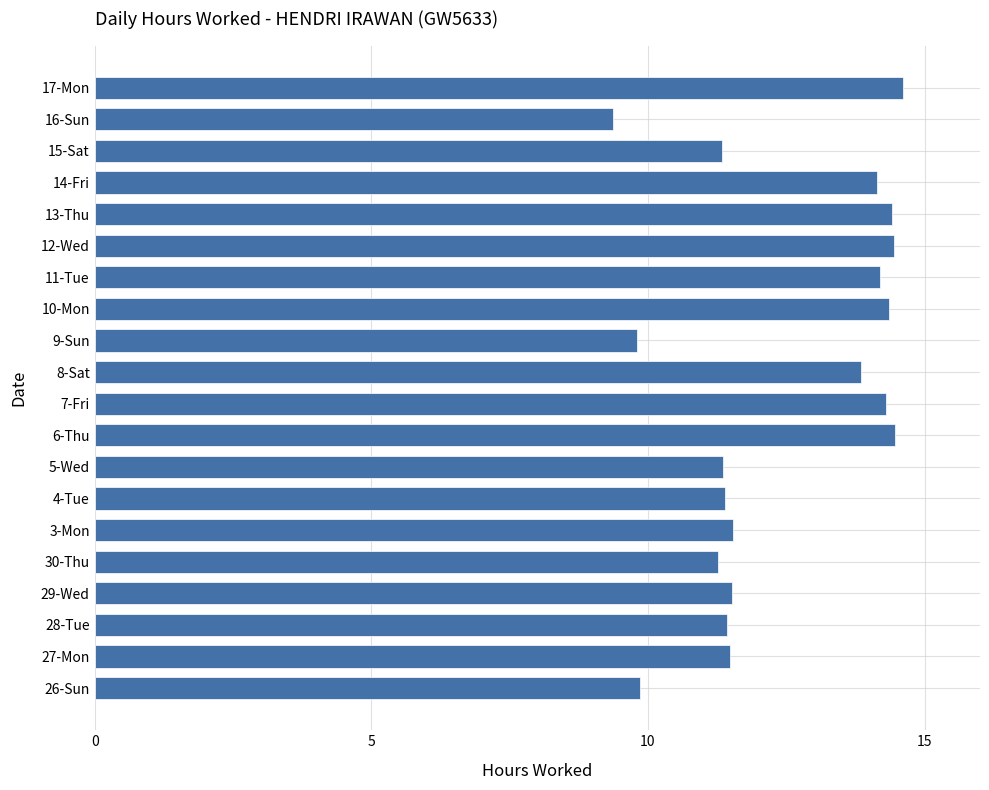

At which category does the chart reach its minimum across all series?

16-Sun